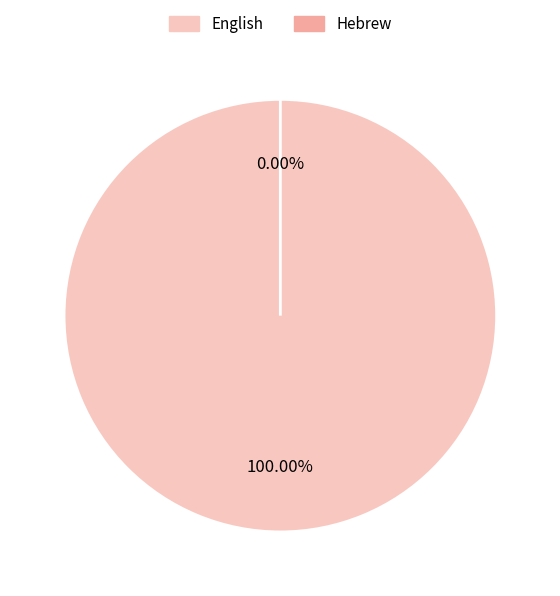

To the nearest percent, what is the average slice percentage?

50%